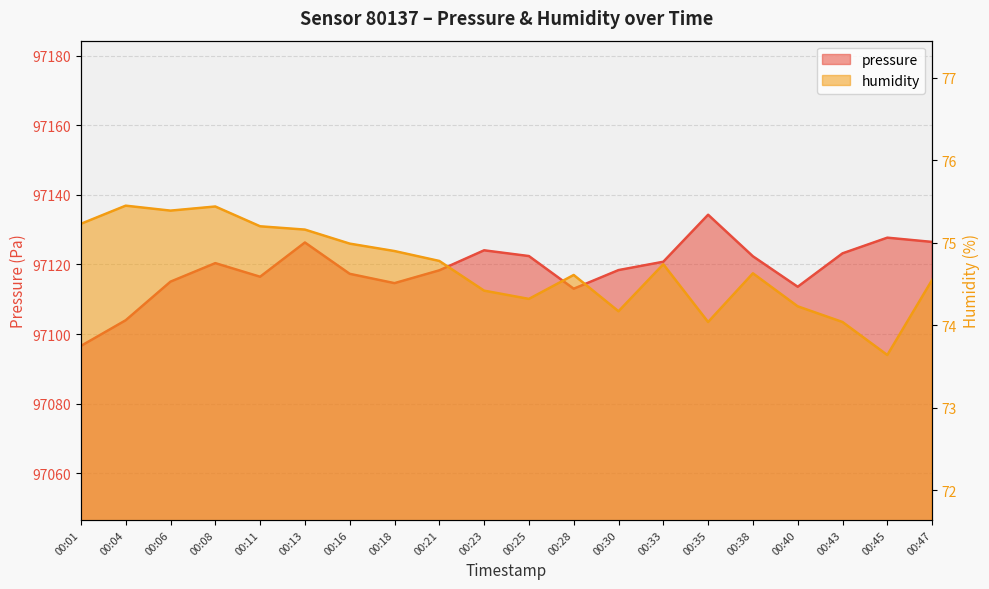

What is the difference between the maximum and minimum values in the humidity series?

1.8